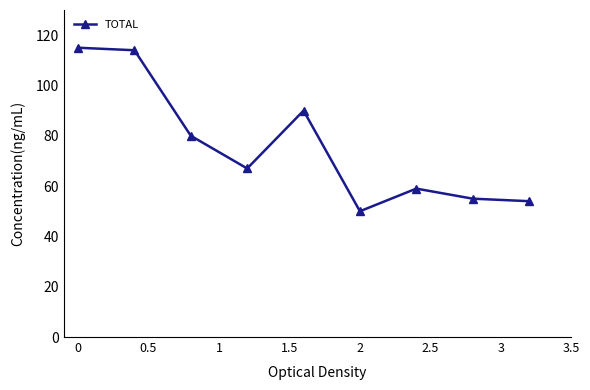

How many lines are shown in the chart?

1